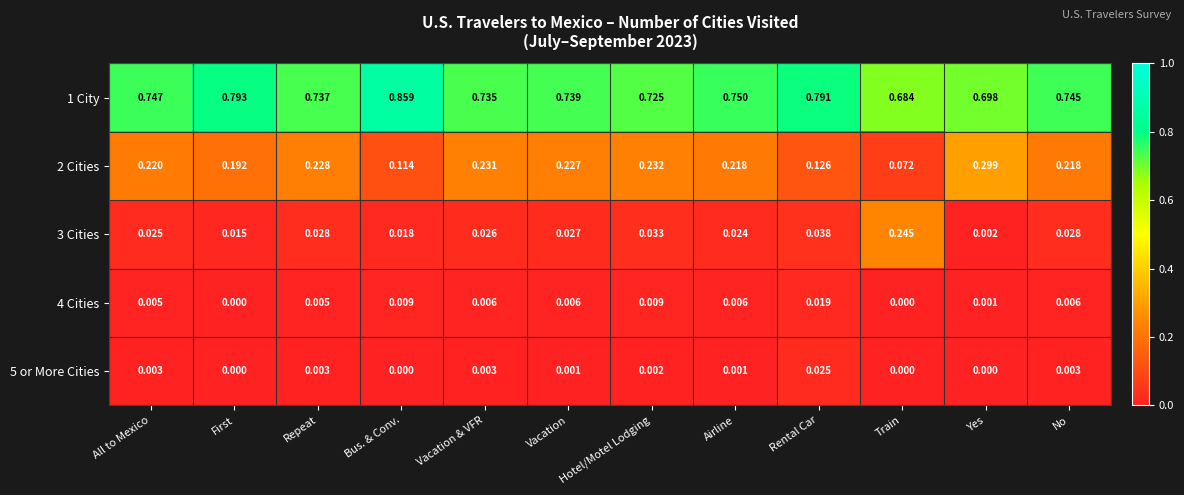

What is the total value across all series at Train?

1.0